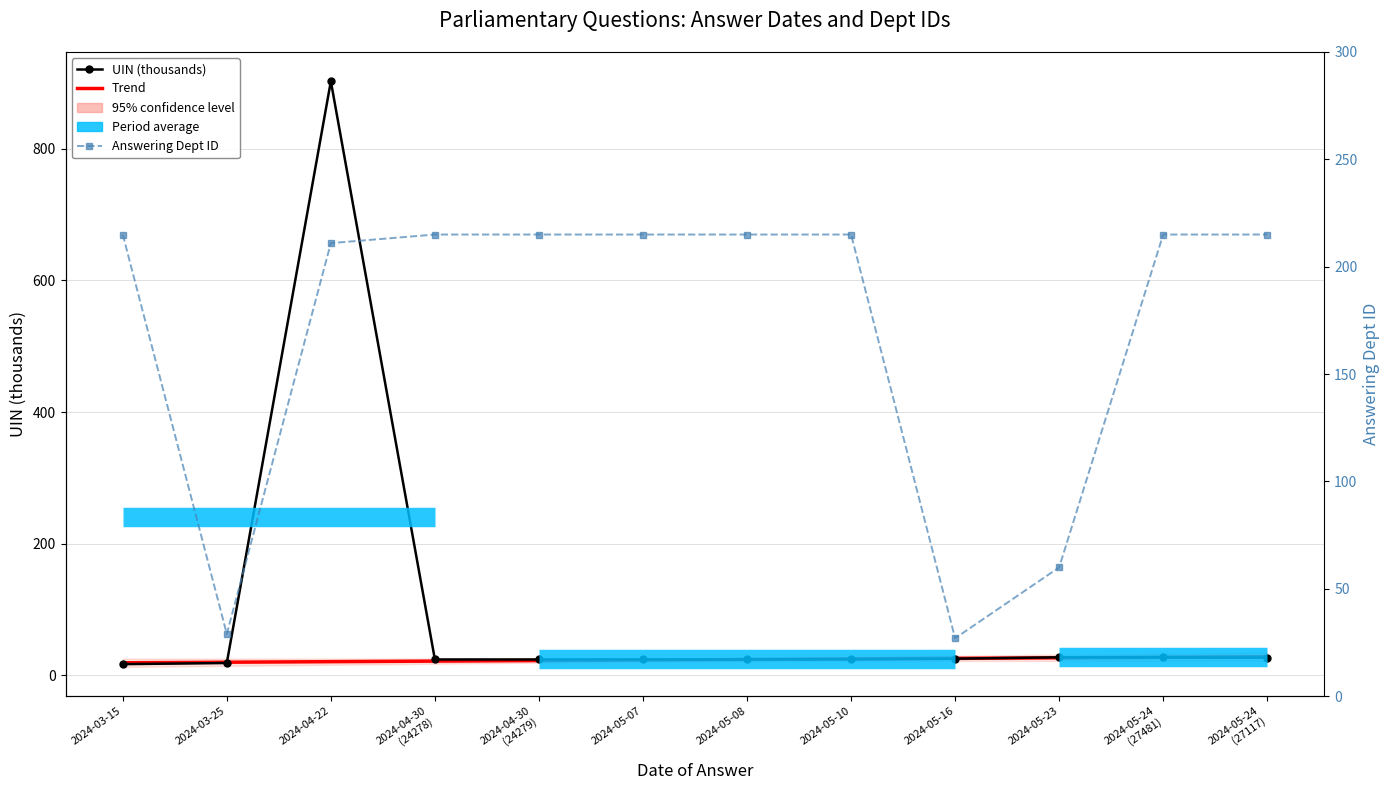

Which series changed the most between 2024-04-30
(24278) and 2024-05-10?

Trend